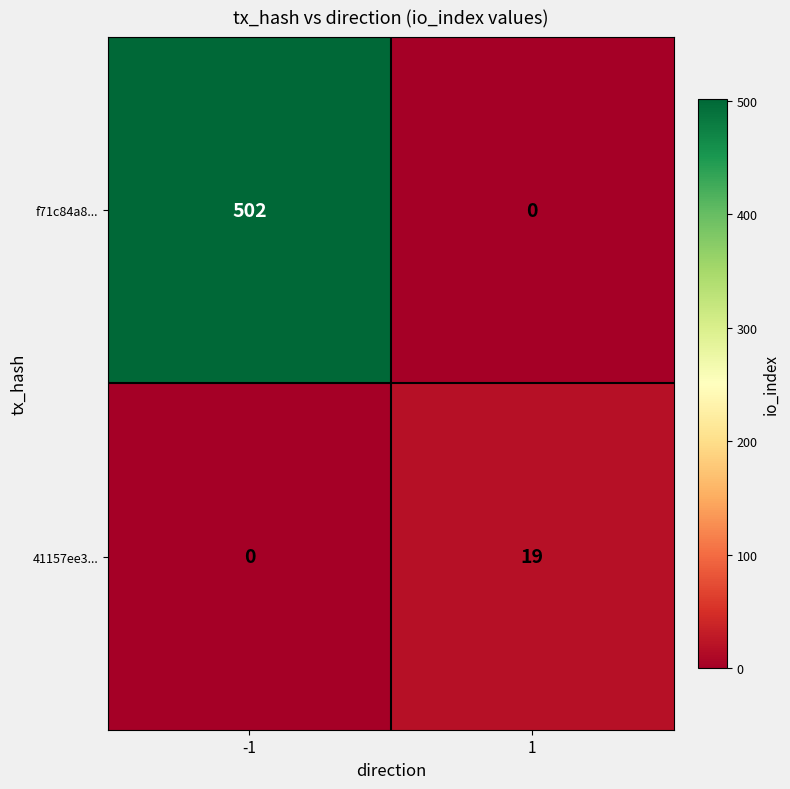

Which series has the largest range (max minus min)?

f71c84a8...